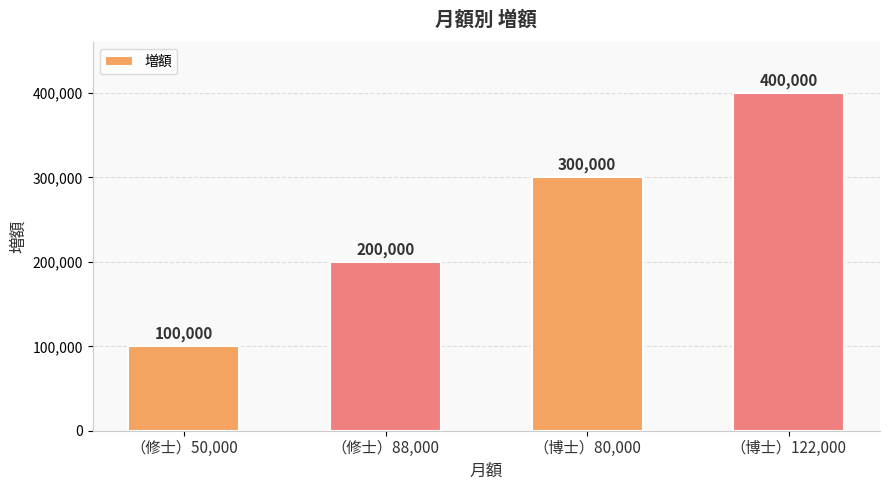

The value at （博士）80,000 is 449135. True or false?

False